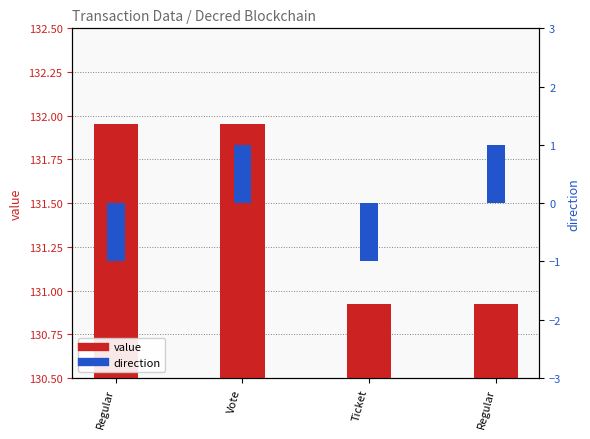

What is the lowest value of the value series?

130.9